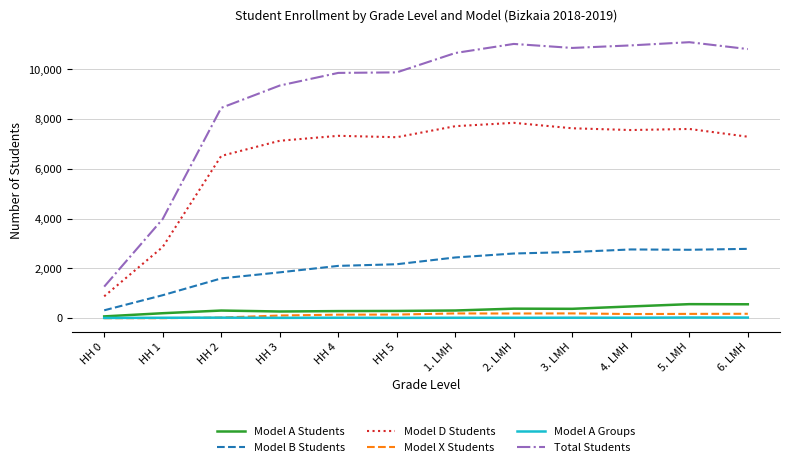

How many series are shown in this chart?

6